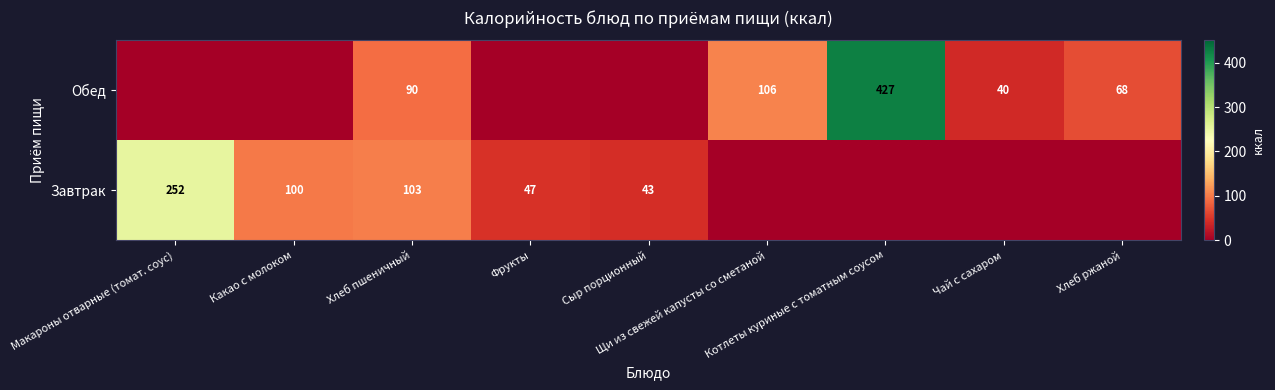

Which series has the widest spread of values?

Обед